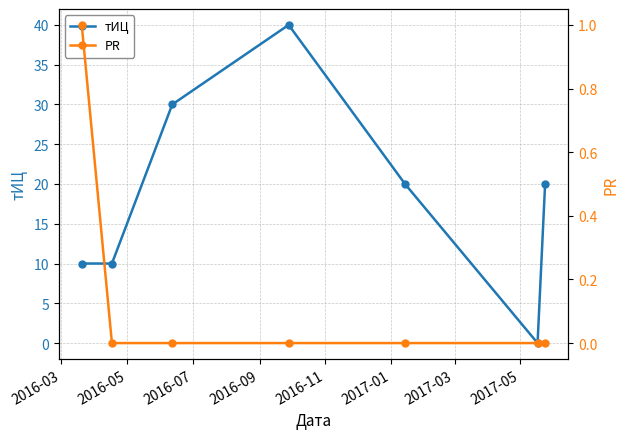

How many data points in тИЦ are less than 20?

3